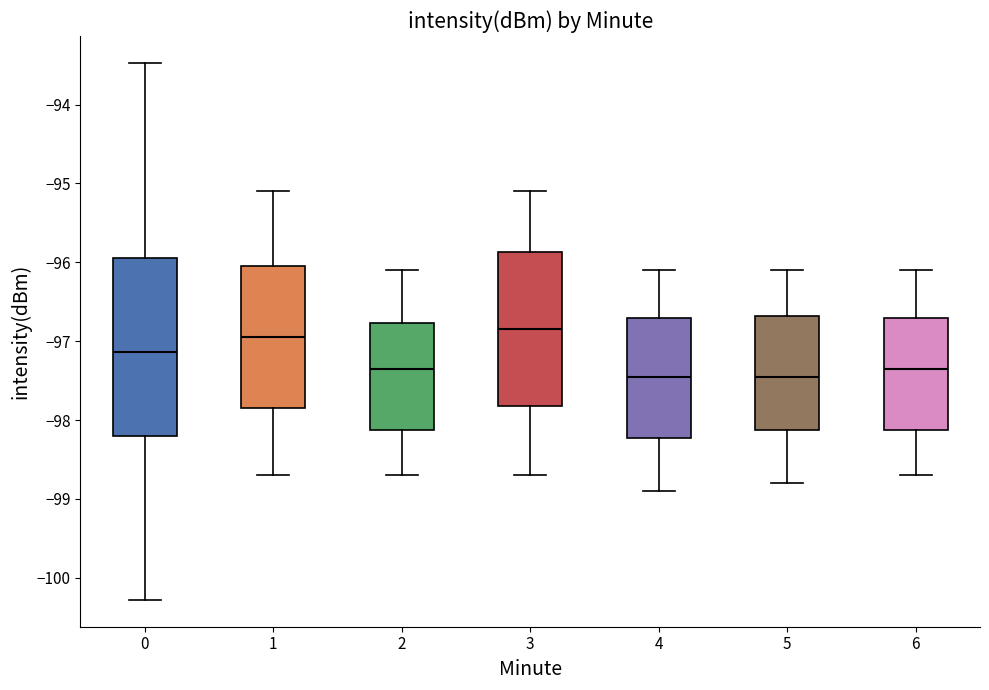

Which box's median line is the highest?

3